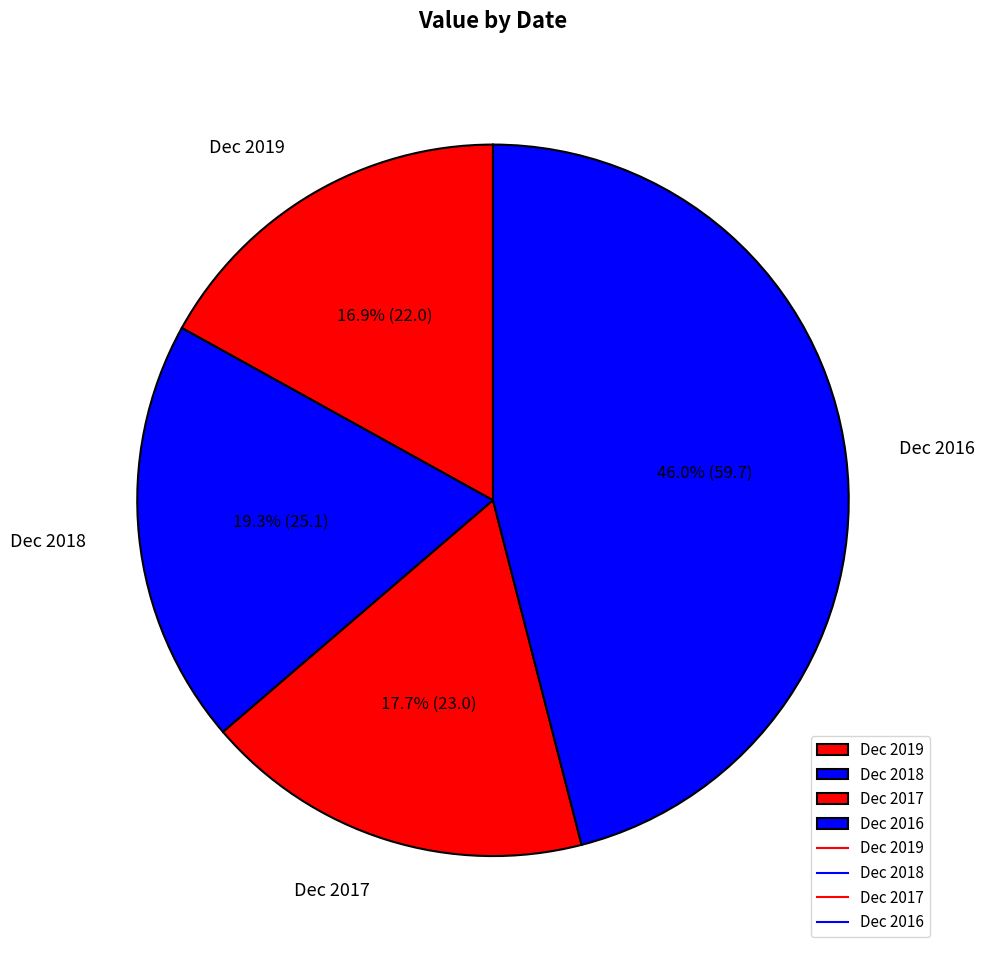

Does Dec 2016 account for over 50% of the chart?

No